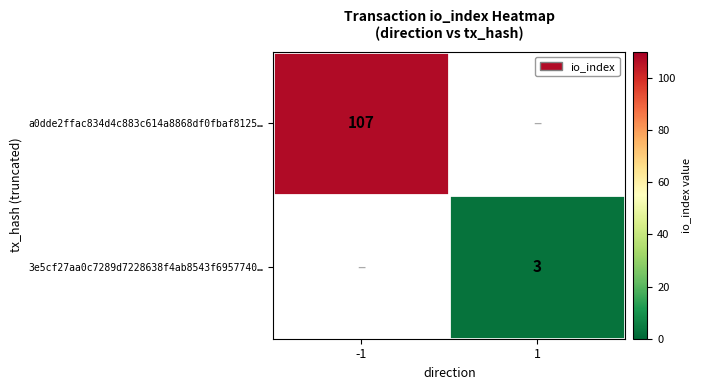

The value of 3e5cf27aa0c7289d7228638f4ab8543f6957740… at 1 is 3. True or false?

True